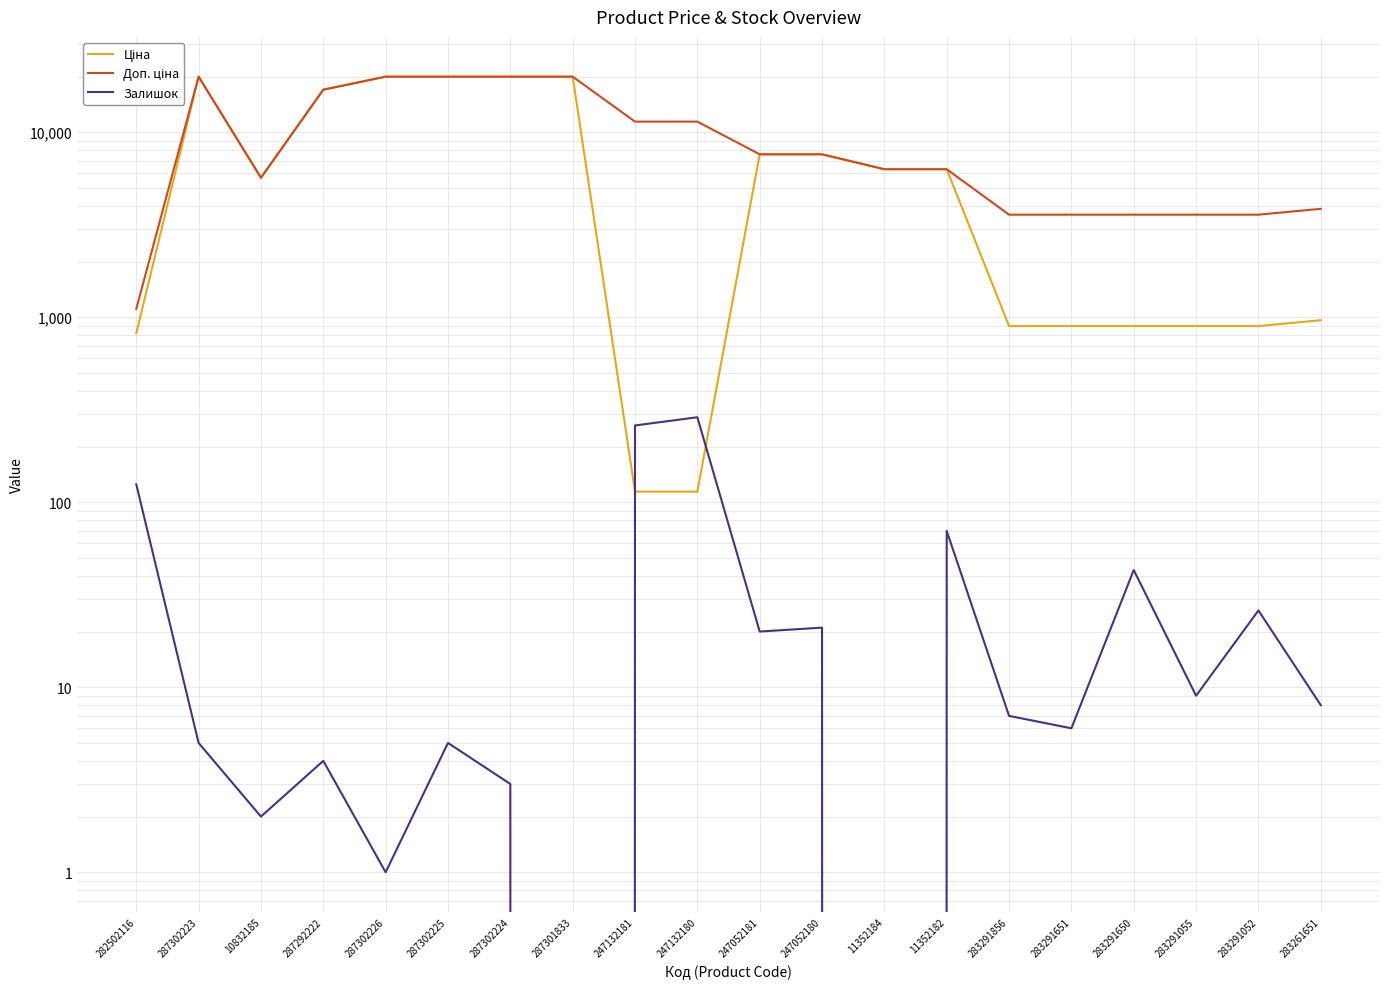

Which series has the largest range (max minus min)?

Ціна